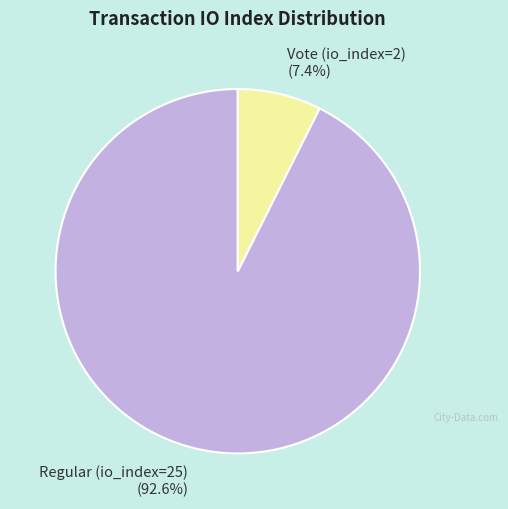

To the nearest percent, what is the combined percentage of Regular (io_index=25) and Vote (io_index=2)?

100%